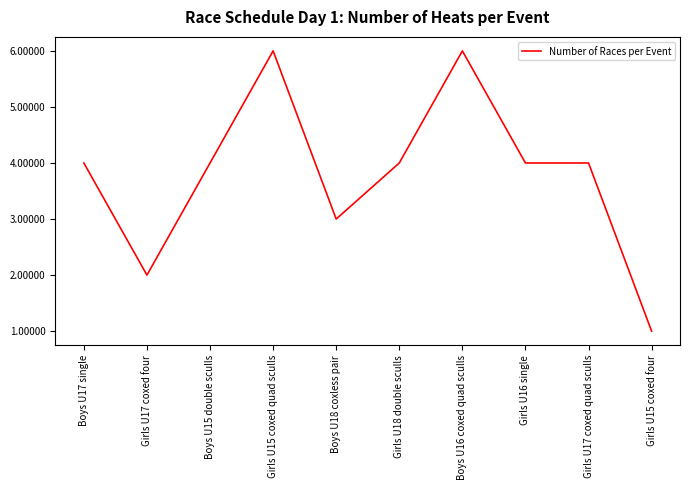

Is it true that the value at Girls U15 coxed quad sculls is 4?

False